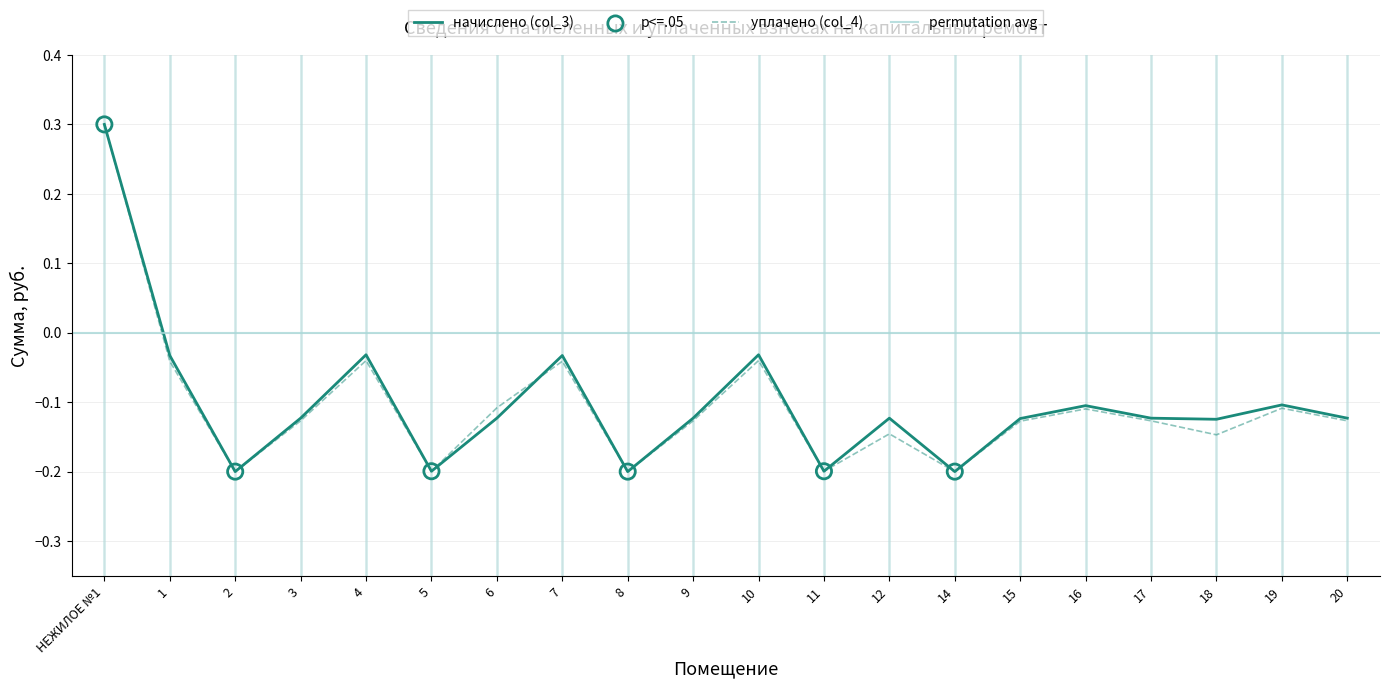

At which category is the sum across all series the highest?

НЕЖИЛОЕ №1